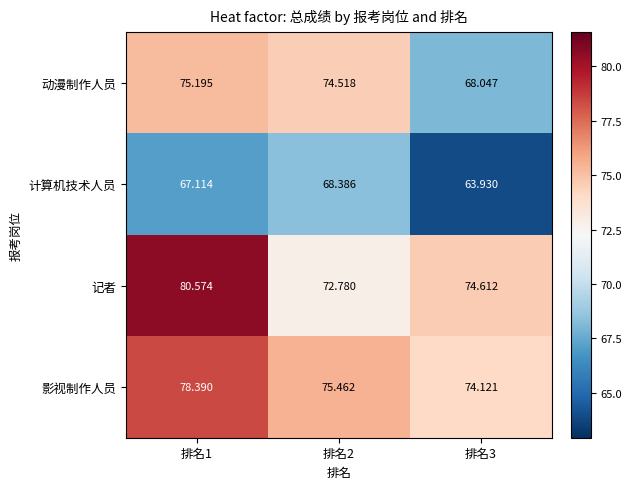

At 排名2, list the series in order from smallest to largest.

计算机技术人员, 记者, 动漫制作人员, 影视制作人员